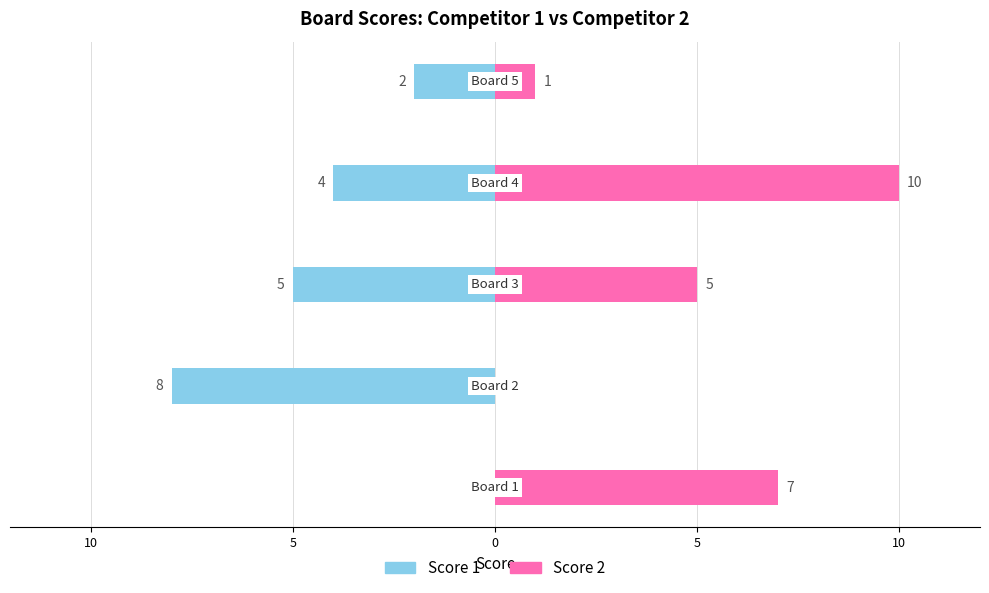

Reading left to right, what are all the values shown in this chart?

Score 1: 0	-8	-5	-4	-2
Score 2: 7	0	5	10	1